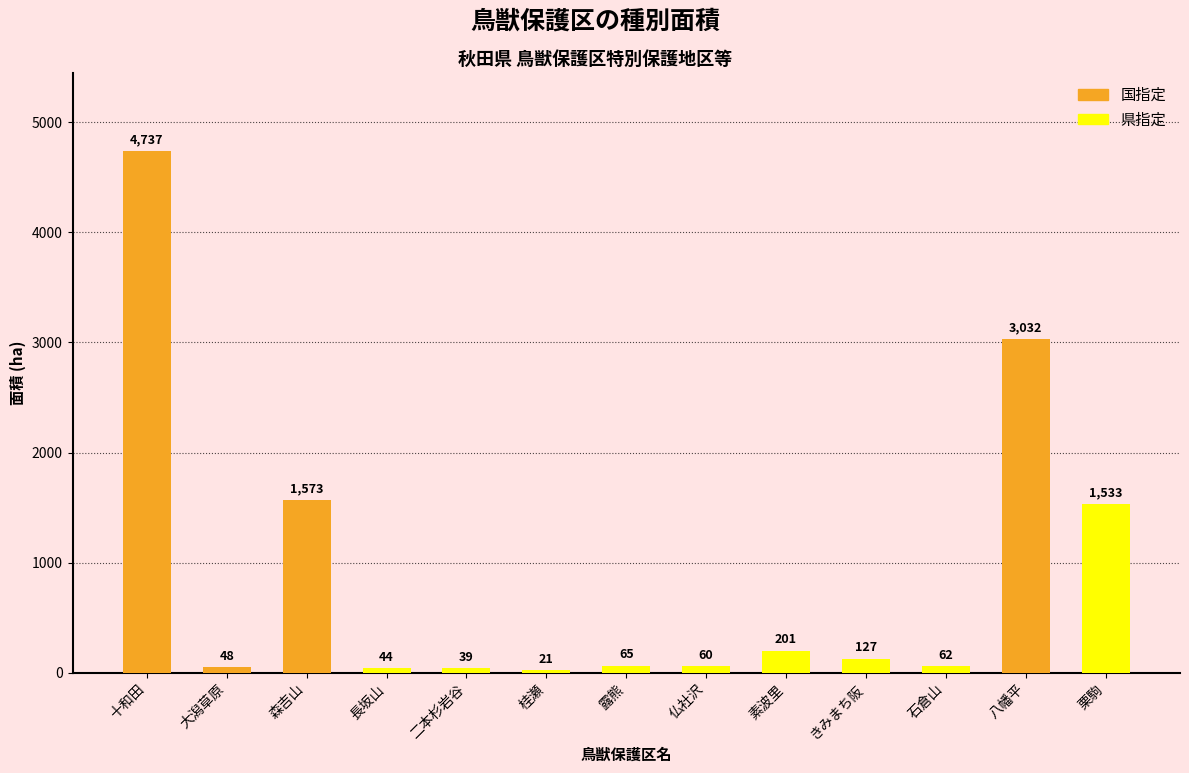

Does the chart contain any negative values?

No